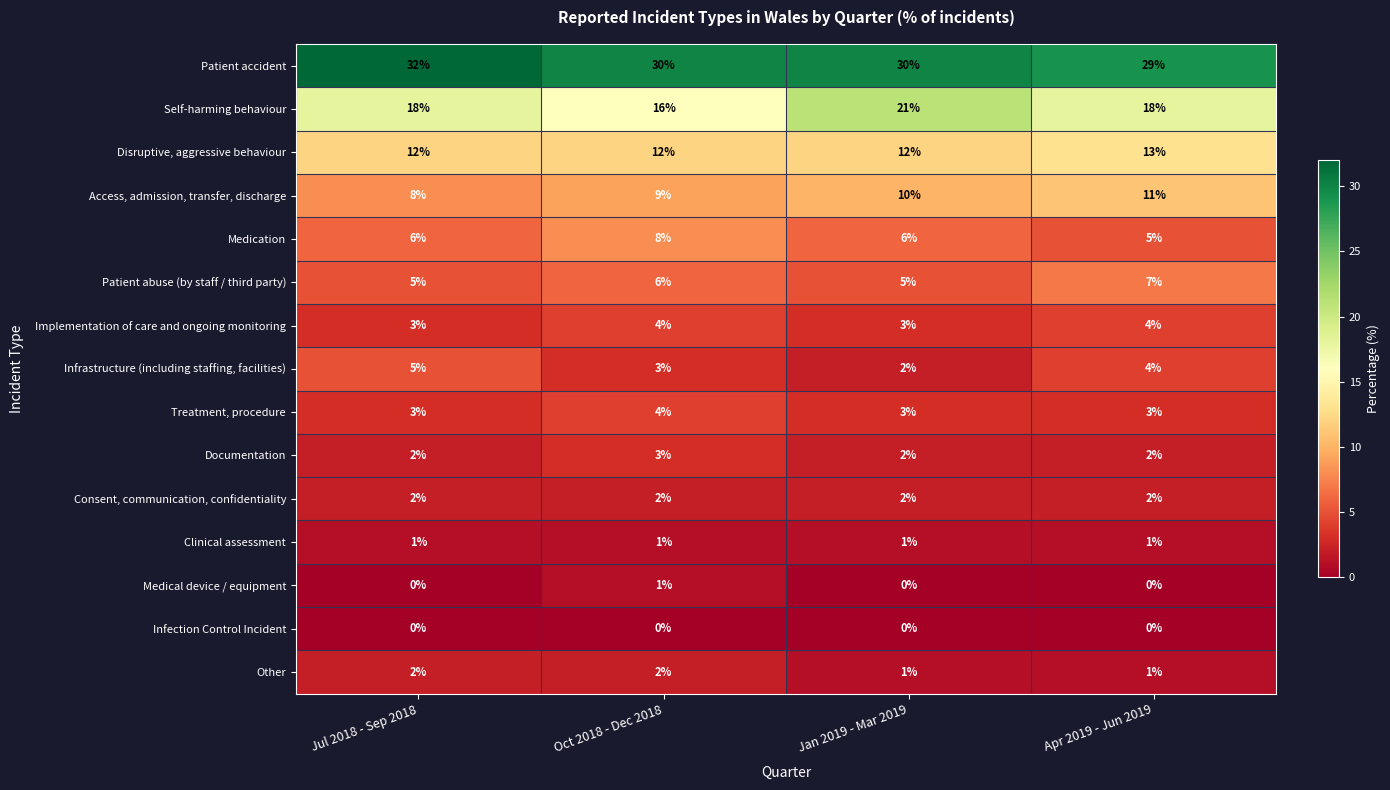

What is the maximum value shown in the chart?

32